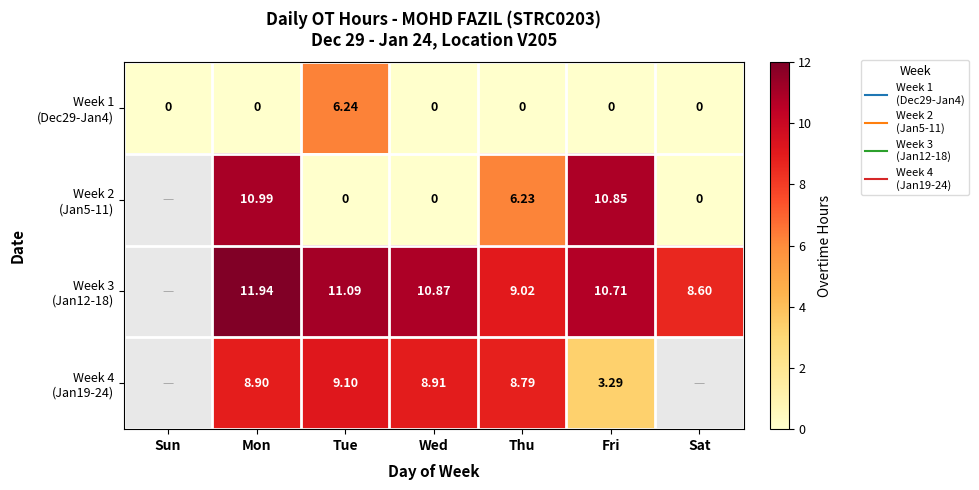

How many values in the Week 2 (Jan5-11) series exceed 0?

3